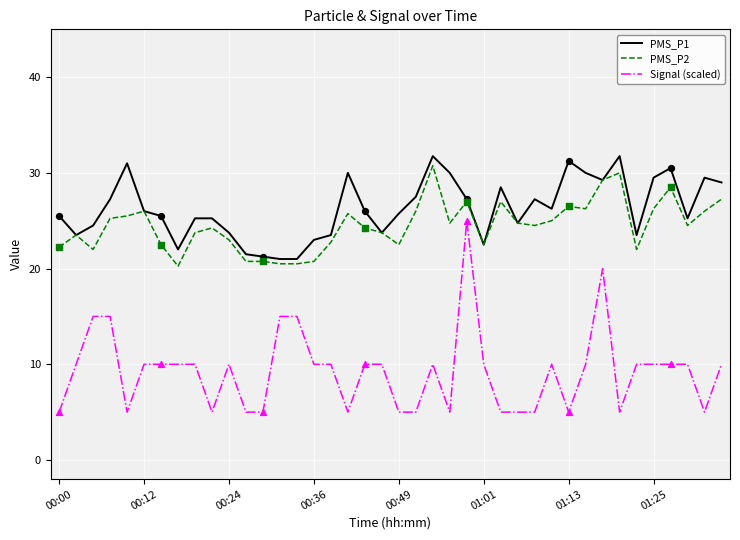

Which series has the largest total across all categories?

PMS_P1